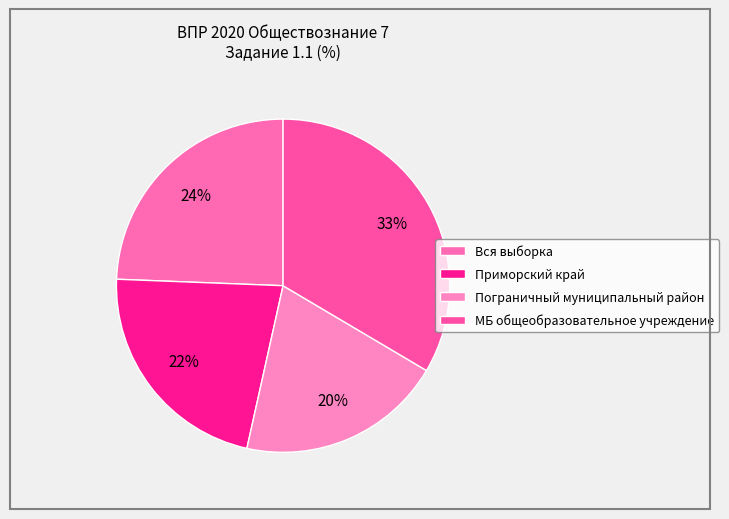

To the nearest percent, what portion does Приморский край represent?

22%